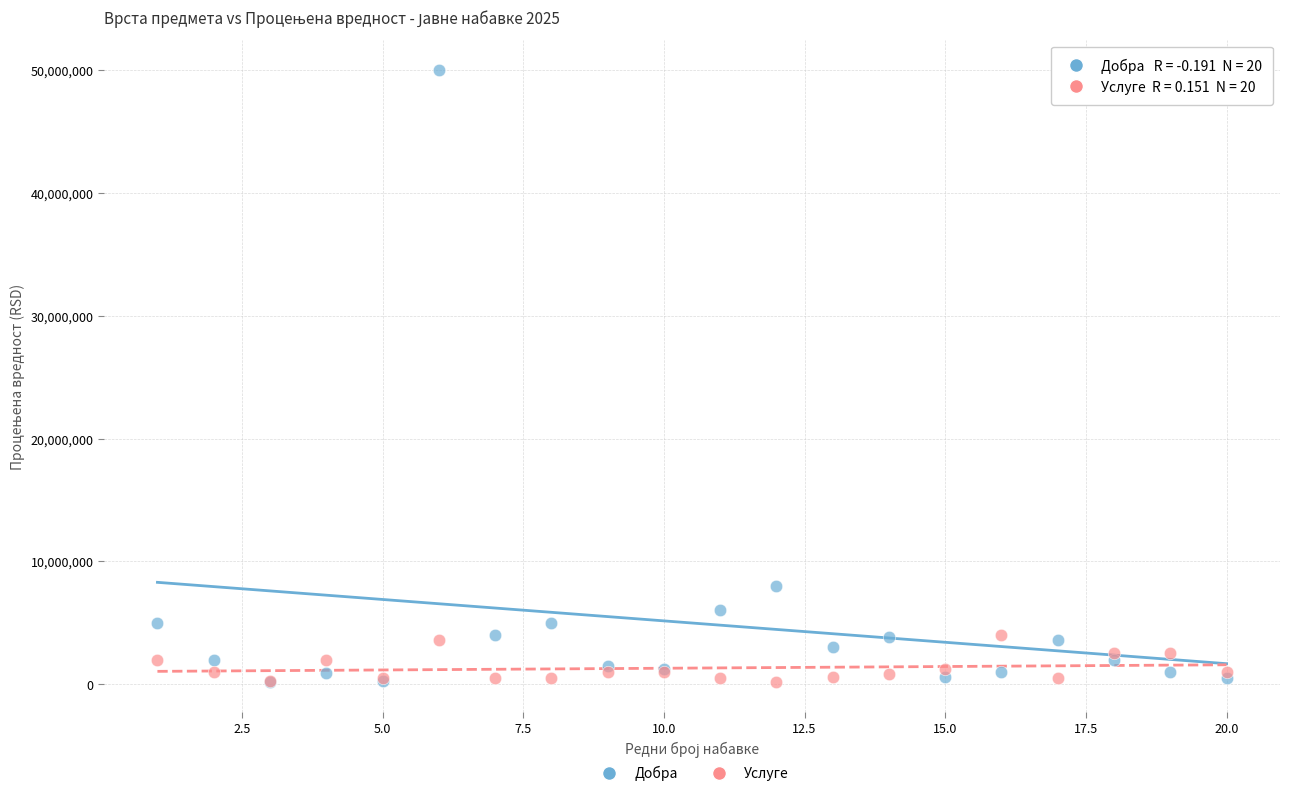

Which series has the largest Y range (max minus min)?

Добра